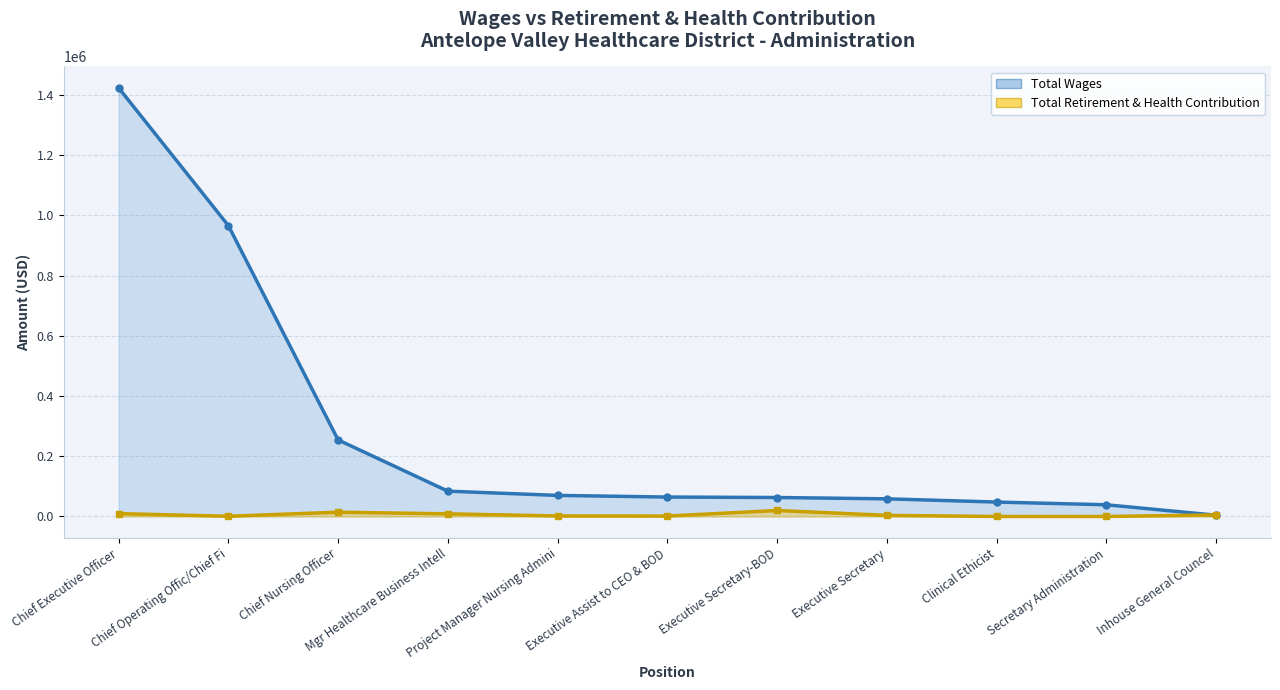

What is the label of the 2nd point from the left?

Chief Operating Offic/Chief Fi